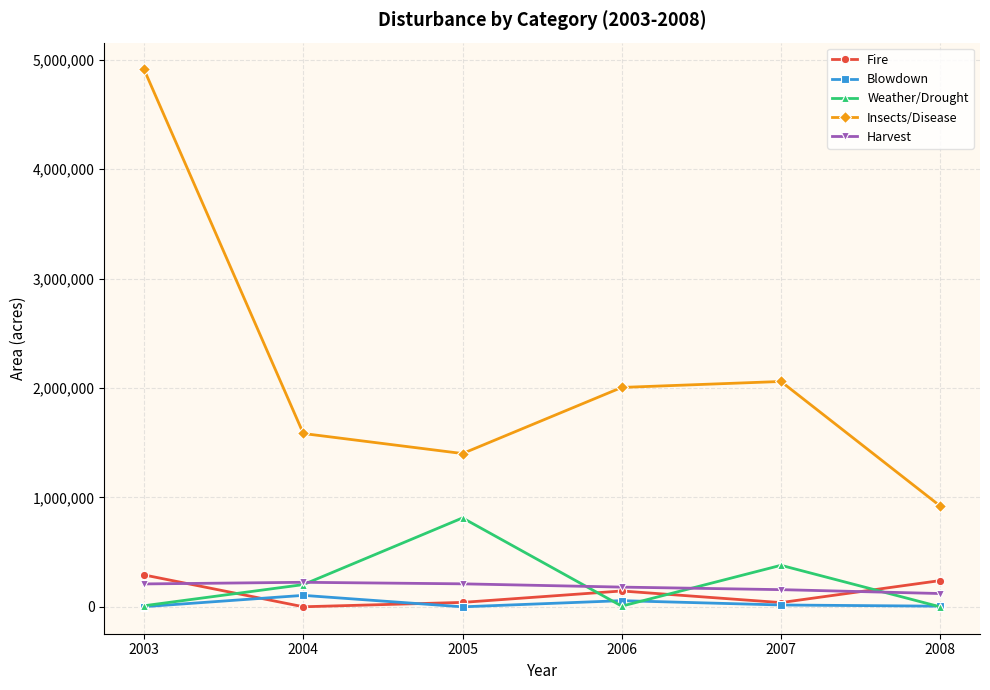

What is the value of the Weather/Drought point at the 5th from the left?

380231